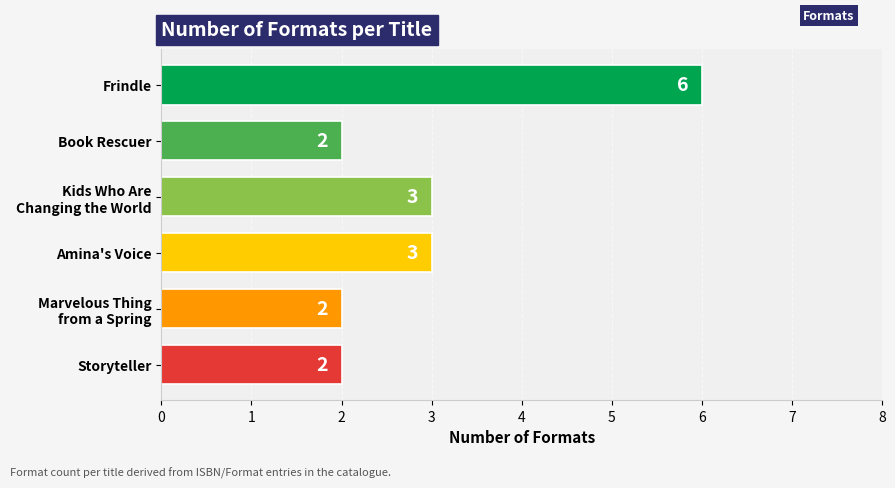

What is the label of the 6th bar from the top?

Storyteller